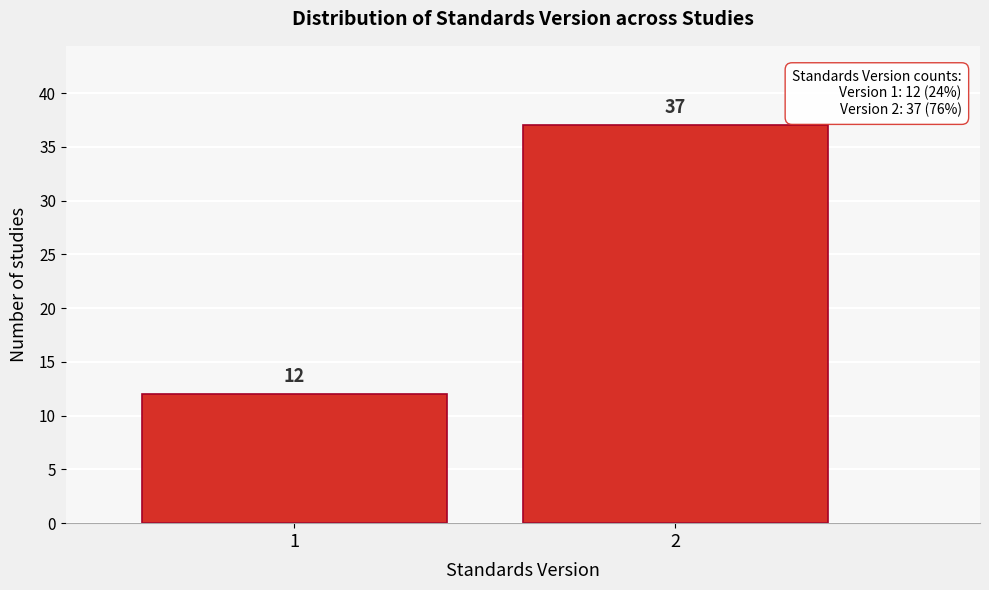

Reading left to right, extract all data points from this chart.

12	37